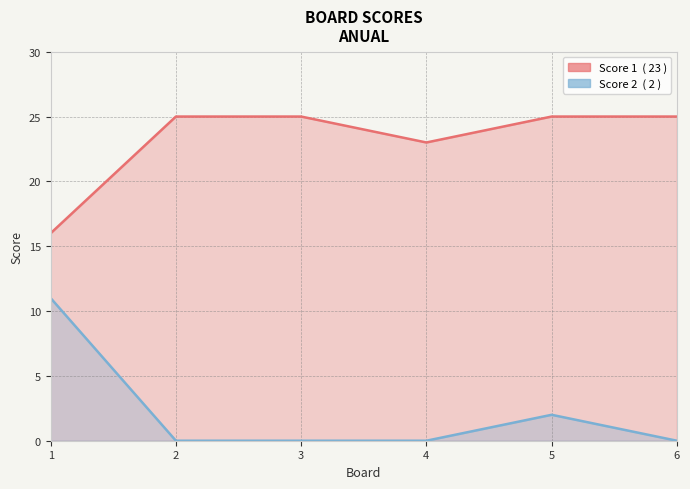

How many lines are shown in the chart?

2